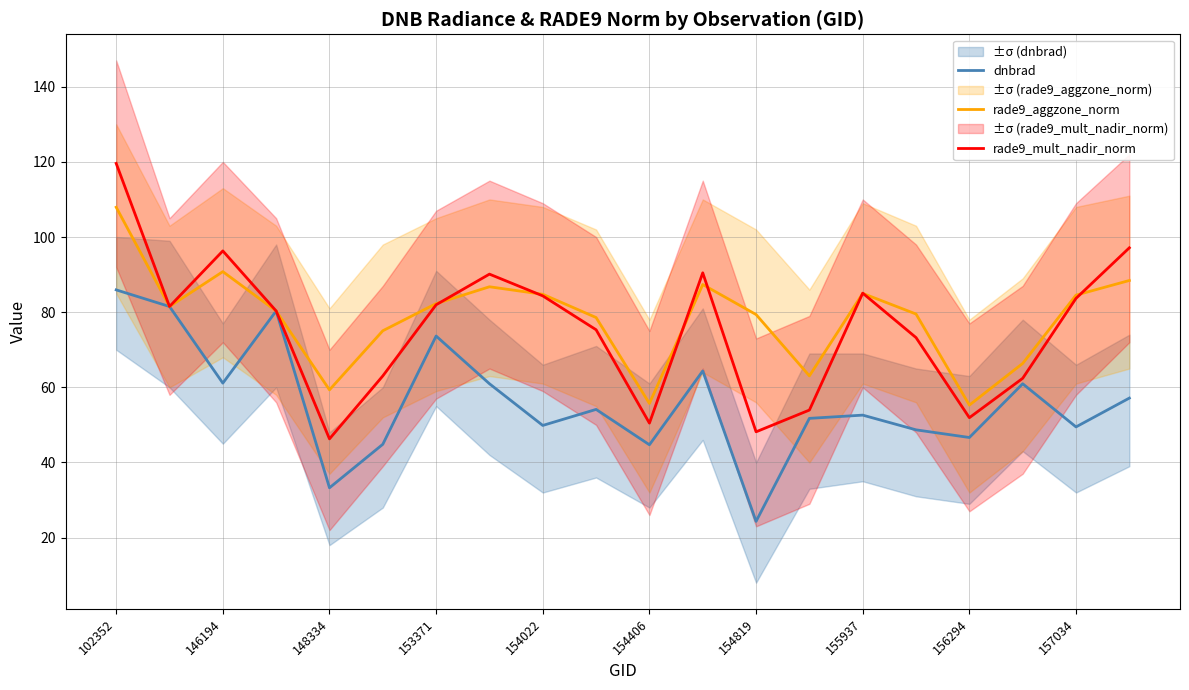

At which category does rade9_aggzone_norm reach its first local peak?

146194